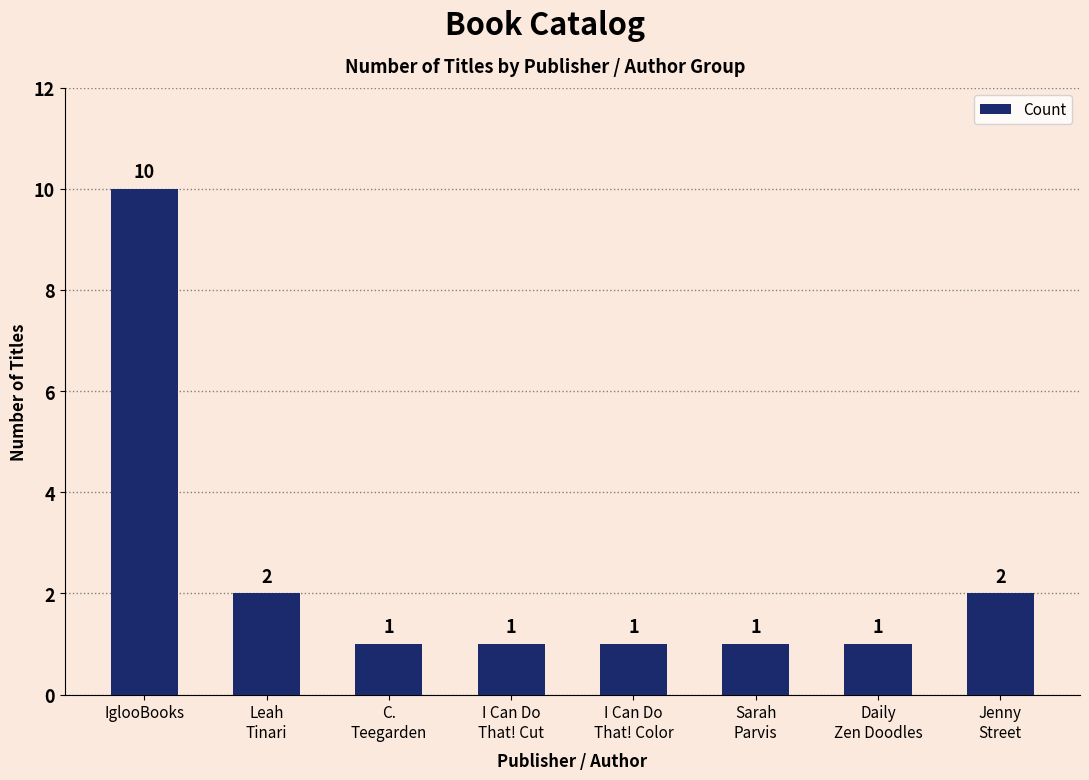

What is the average value?

2